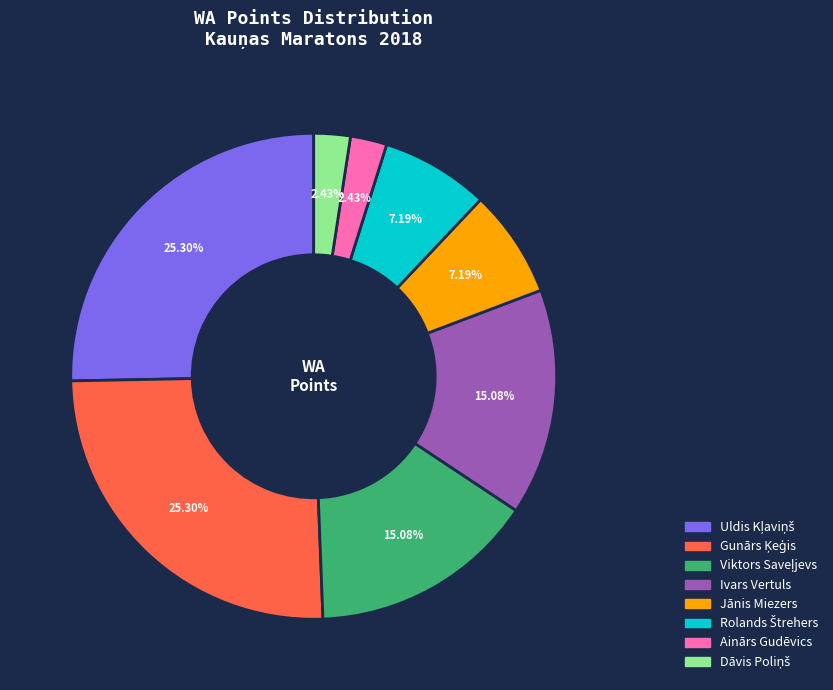

Between Ainārs Gudēvics and Ivars Vertuls, which is larger?

Ivars Vertuls